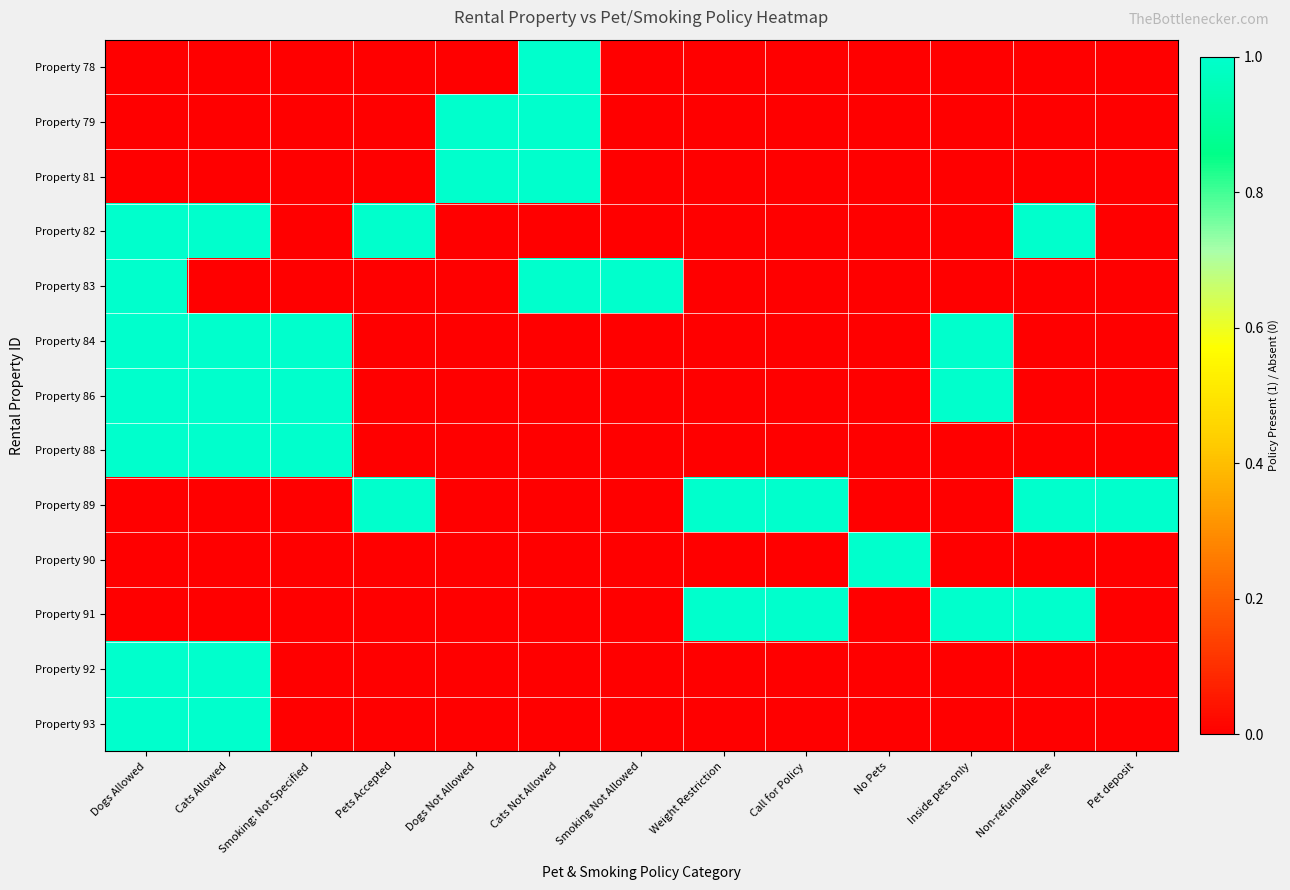

Reading left to right, what are all the values shown in this chart?

Property 78: Dogs Allowed=0	Cats Allowed=0	Smoking: Not Specified=0	Pets Accepted=0	Dogs Not Allowed=0	Cats Not Allowed=1	Smoking Not Allowed=0	Weight Restriction=0	Call for Policy=0	No Pets=0	Inside pets only=0	Non-refundable fee=0	Pet deposit=0
Property 79: Dogs Allowed=0	Cats Allowed=0	Smoking: Not Specified=0	Pets Accepted=0	Dogs Not Allowed=1	Cats Not Allowed=1	Smoking Not Allowed=0	Weight Restriction=0	Call for Policy=0	No Pets=0	Inside pets only=0	Non-refundable fee=0	Pet deposit=0
Property 81: Dogs Allowed=0	Cats Allowed=0	Smoking: Not Specified=0	Pets Accepted=0	Dogs Not Allowed=1	Cats Not Allowed=1	Smoking Not Allowed=0	Weight Restriction=0	Call for Policy=0	No Pets=0	Inside pets only=0	Non-refundable fee=0	Pet deposit=0
Property 82: Dogs Allowed=1	Cats Allowed=1	Smoking: Not Specified=0	Pets Accepted=1	Dogs Not Allowed=0	Cats Not Allowed=0	Smoking Not Allowed=0	Weight Restriction=0	Call for Policy=0	No Pets=0	Inside pets only=0	Non-refundable fee=1	Pet deposit=0
Property 83: Dogs Allowed=1	Cats Allowed=0	Smoking: Not Specified=0	Pets Accepted=0	Dogs Not Allowed=0	Cats Not Allowed=1	Smoking Not Allowed=1	Weight Restriction=0	Call for Policy=0	No Pets=0	Inside pets only=0	Non-refundable fee=0	Pet deposit=0
Property 84: Dogs Allowed=1	Cats Allowed=1	Smoking: Not Specified=1	Pets Accepted=0	Dogs Not Allowed=0	Cats Not Allowed=0	Smoking Not Allowed=0	Weight Restriction=0	Call for Policy=0	No Pets=0	Inside pets only=1	Non-refundable fee=0	Pet deposit=0
Property 86: Dogs Allowed=1	Cats Allowed=1	Smoking: Not Specified=1	Pets Accepted=0	Dogs Not Allowed=0	Cats Not Allowed=0	Smoking Not Allowed=0	Weight Restriction=0	Call for Policy=0	No Pets=0	Inside pets only=1	Non-refundable fee=0	Pet deposit=0
Property 88: Dogs Allowed=1	Cats Allowed=1	Smoking: Not Specified=1	Pets Accepted=0	Dogs Not Allowed=0	Cats Not Allowed=0	Smoking Not Allowed=0	Weight Restriction=0	Call for Policy=0	No Pets=0	Inside pets only=0	Non-refundable fee=0	Pet deposit=0
Property 89: Dogs Allowed=0	Cats Allowed=0	Smoking: Not Specified=0	Pets Accepted=1	Dogs Not Allowed=0	Cats Not Allowed=0	Smoking Not Allowed=0	Weight Restriction=1	Call for Policy=1	No Pets=0	Inside pets only=0	Non-refundable fee=1	Pet deposit=1
Property 90: Dogs Allowed=0	Cats Allowed=0	Smoking: Not Specified=0	Pets Accepted=0	Dogs Not Allowed=0	Cats Not Allowed=0	Smoking Not Allowed=0	Weight Restriction=0	Call for Policy=0	No Pets=1	Inside pets only=0	Non-refundable fee=0	Pet deposit=0
Property 91: Dogs Allowed=0	Cats Allowed=0	Smoking: Not Specified=0	Pets Accepted=0	Dogs Not Allowed=0	Cats Not Allowed=0	Smoking Not Allowed=0	Weight Restriction=1	Call for Policy=1	No Pets=0	Inside pets only=1	Non-refundable fee=1	Pet deposit=0
Property 92: Dogs Allowed=1	Cats Allowed=1	Smoking: Not Specified=0	Pets Accepted=0	Dogs Not Allowed=0	Cats Not Allowed=0	Smoking Not Allowed=0	Weight Restriction=0	Call for Policy=0	No Pets=0	Inside pets only=0	Non-refundable fee=0	Pet deposit=0
Property 93: Dogs Allowed=1	Cats Allowed=1	Smoking: Not Specified=0	Pets Accepted=0	Dogs Not Allowed=0	Cats Not Allowed=0	Smoking Not Allowed=0	Weight Restriction=0	Call for Policy=0	No Pets=0	Inside pets only=0	Non-refundable fee=0	Pet deposit=0